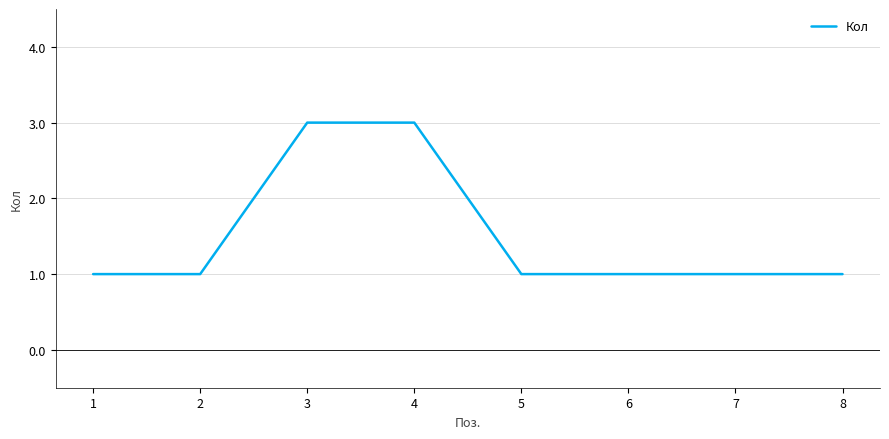

Is it true that the value at 7 is 1?

True